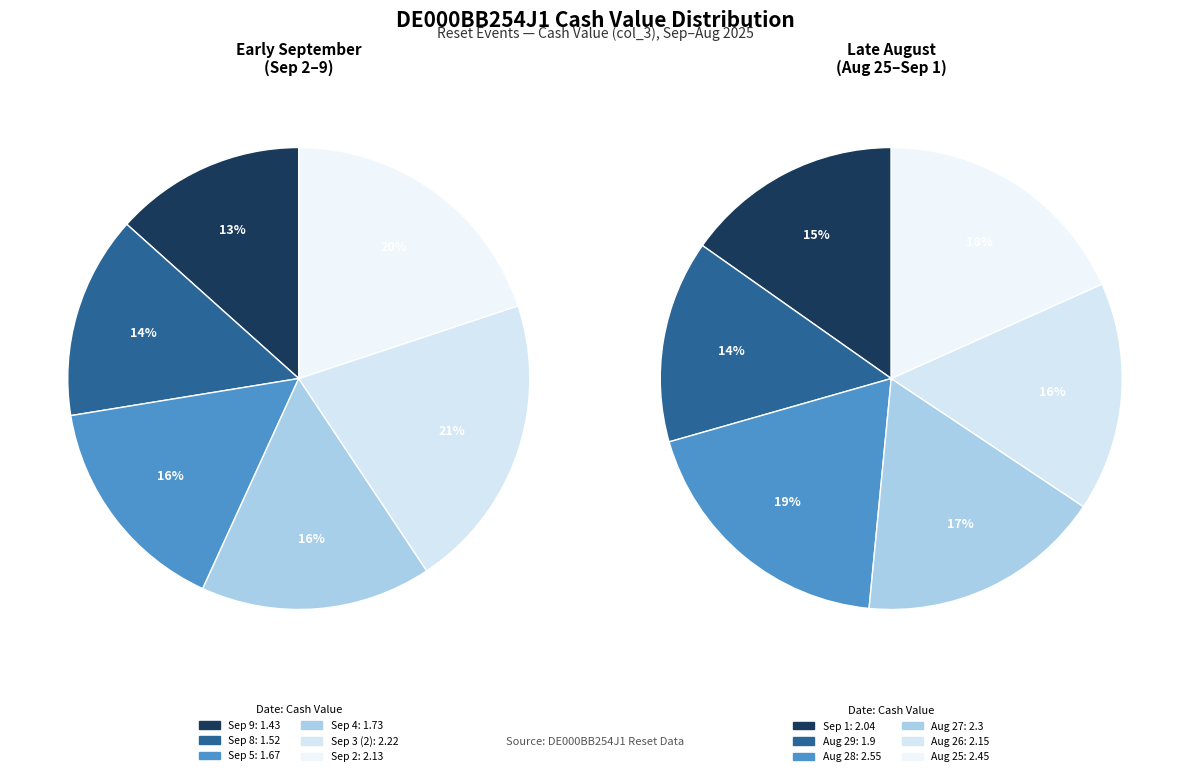

Between 2025-09-02 and 2025-09-04, which is larger?

2025-09-02